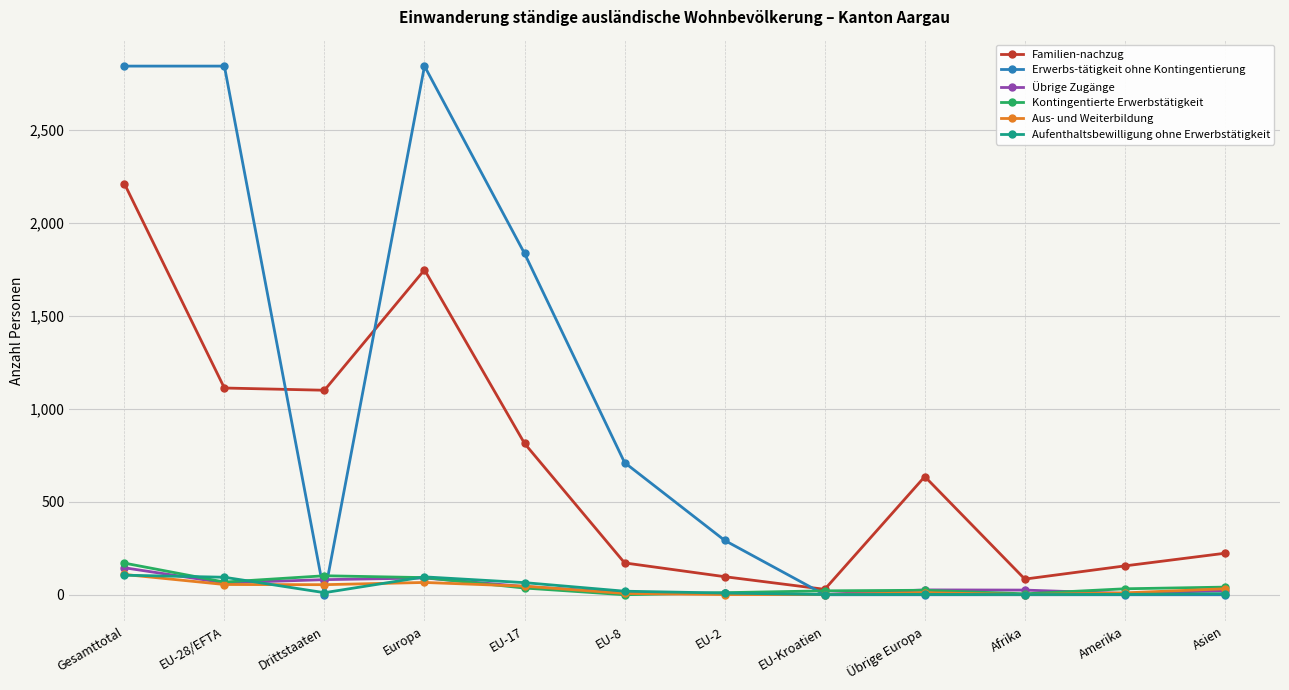

Between which two adjacent categories do Erwerbs-tätigkeit ohne Kontingentierung and Kontingentierte Erwerbstätigkeit first intersect?

EU-28/EFTA and Drittstaaten